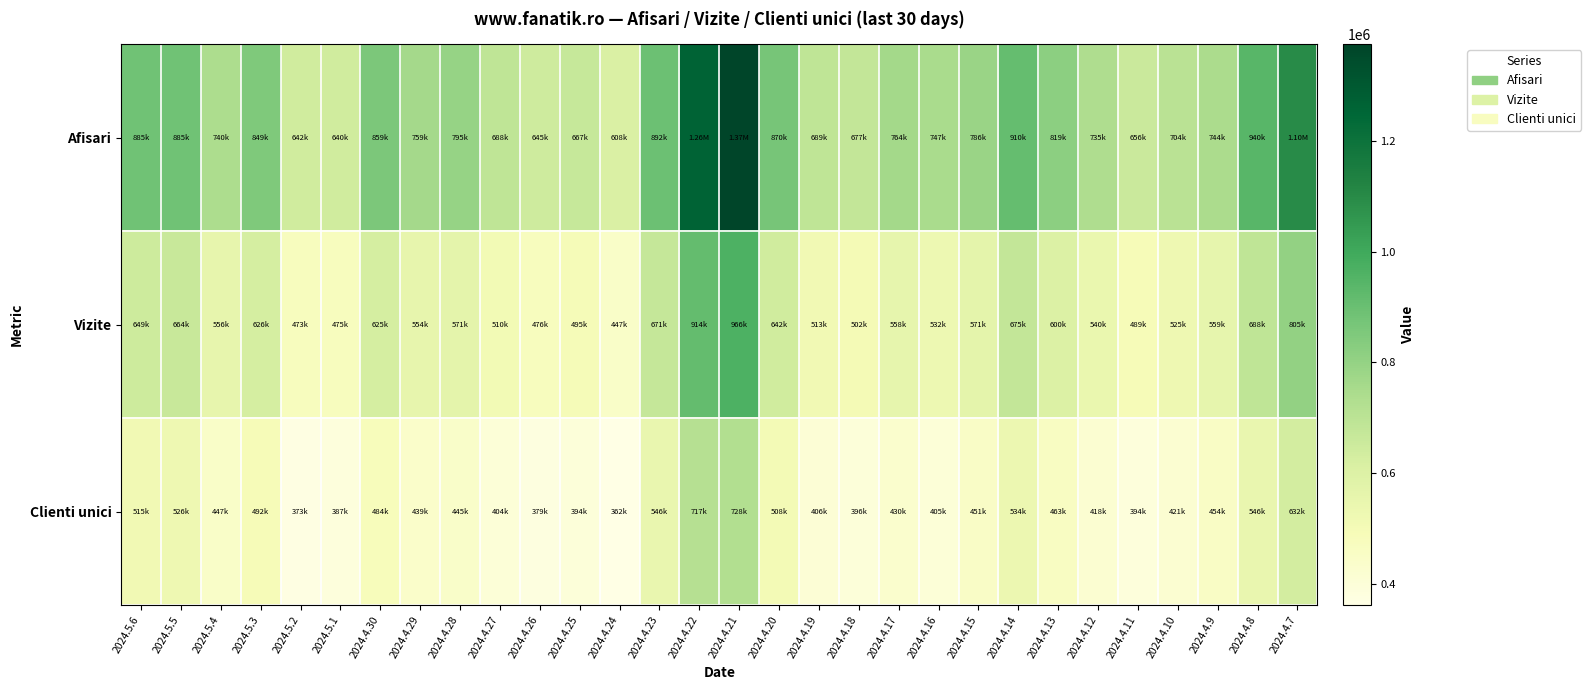

At which category does the chart reach its minimum across all series?

2024.4.24